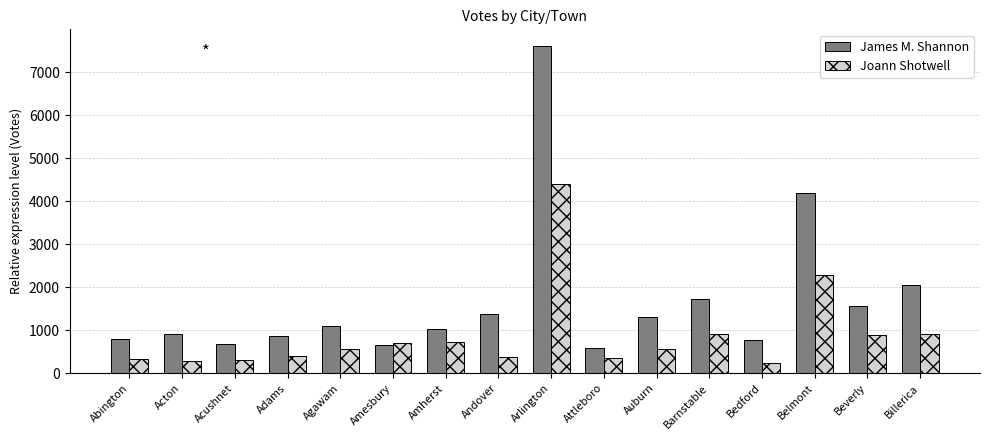

Which series changed the most between Amherst and Bedford?

Joann Shotwell